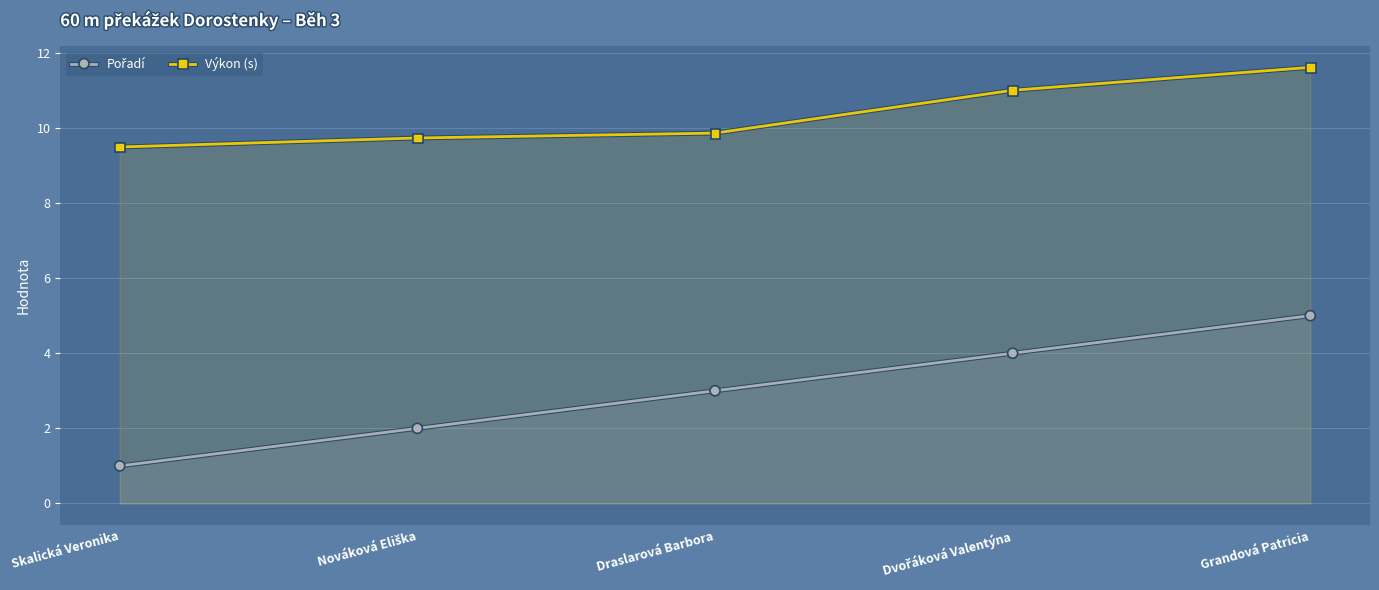

What are all the series names shown in the legend?

Pořadí, Výkon (s)